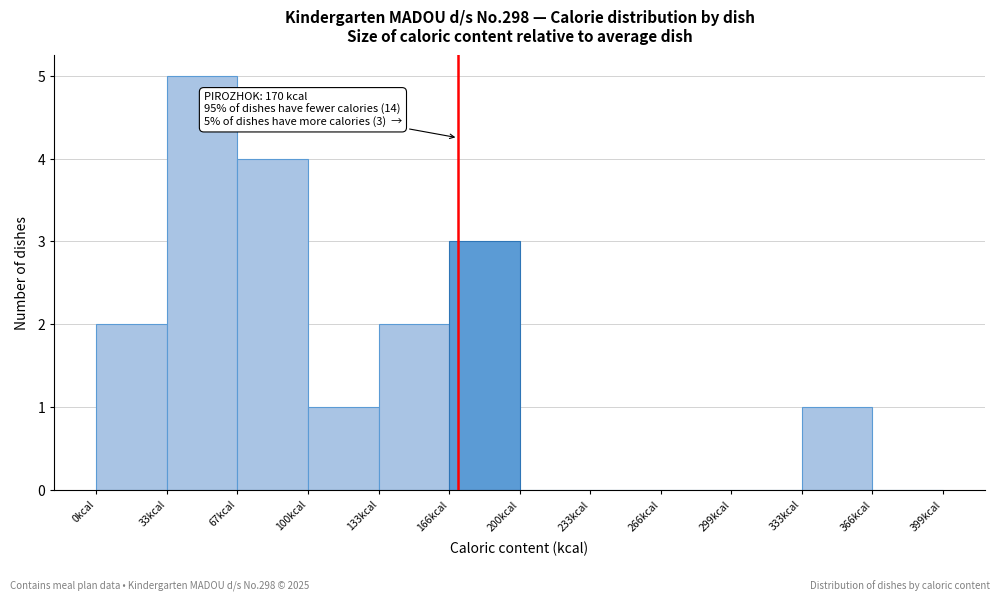

Which range on the x-axis has the tallest bar?

35 to 65